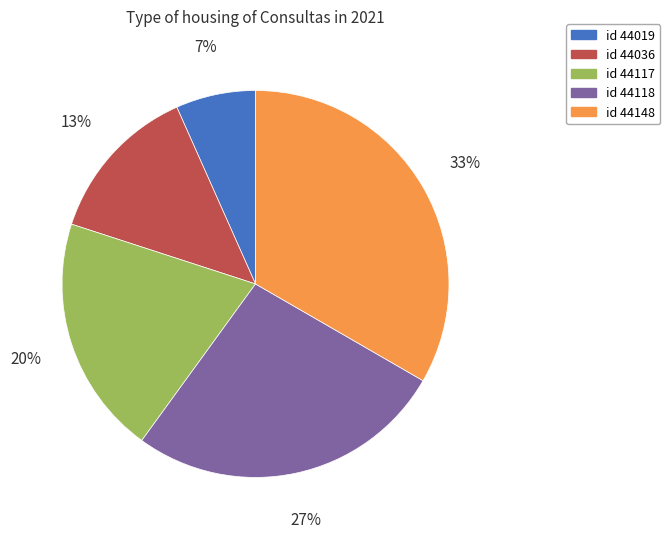

To the nearest percent, what is the average slice percentage?

20%